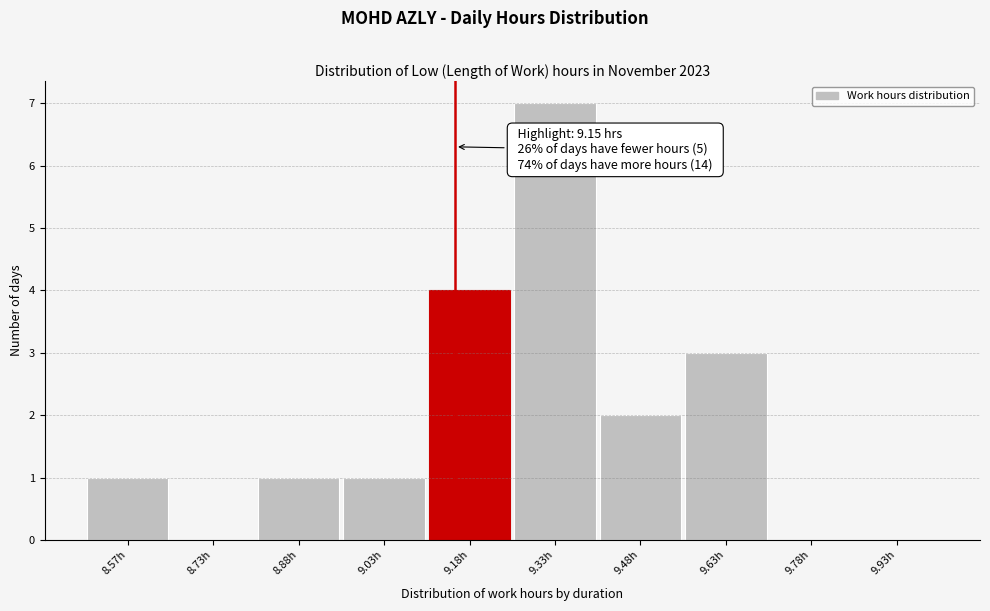

Which range on the x-axis has the tallest bar?

9.25 to 9.40